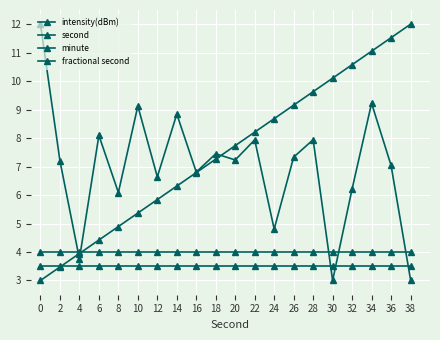

What is the highest value of the second series?

12.0